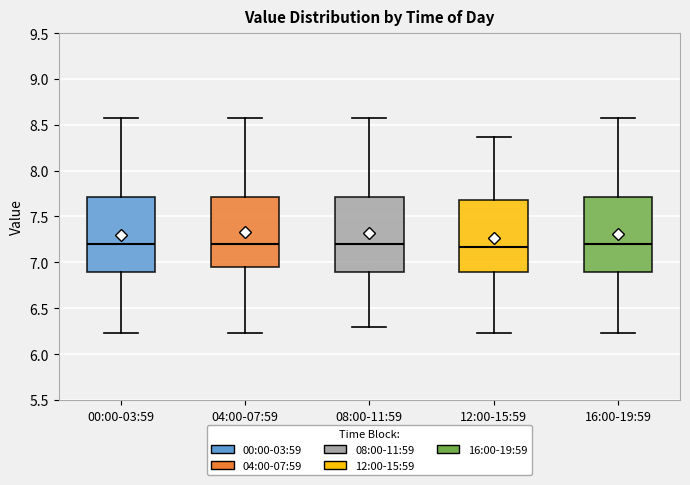

Where is the lower edge of the box for 16:00-19:59 on the y-axis? The values are not printed on the chart, so give them approximately, as read against the axis.

6.90